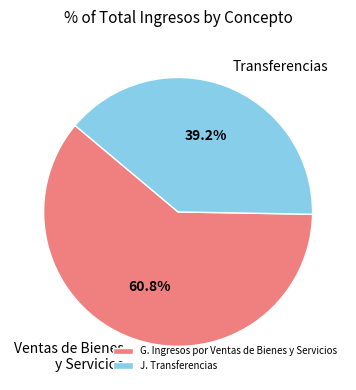

What is the largest slice in the pie chart?

G. Ingresos por Ventas de Bienes y Servicios